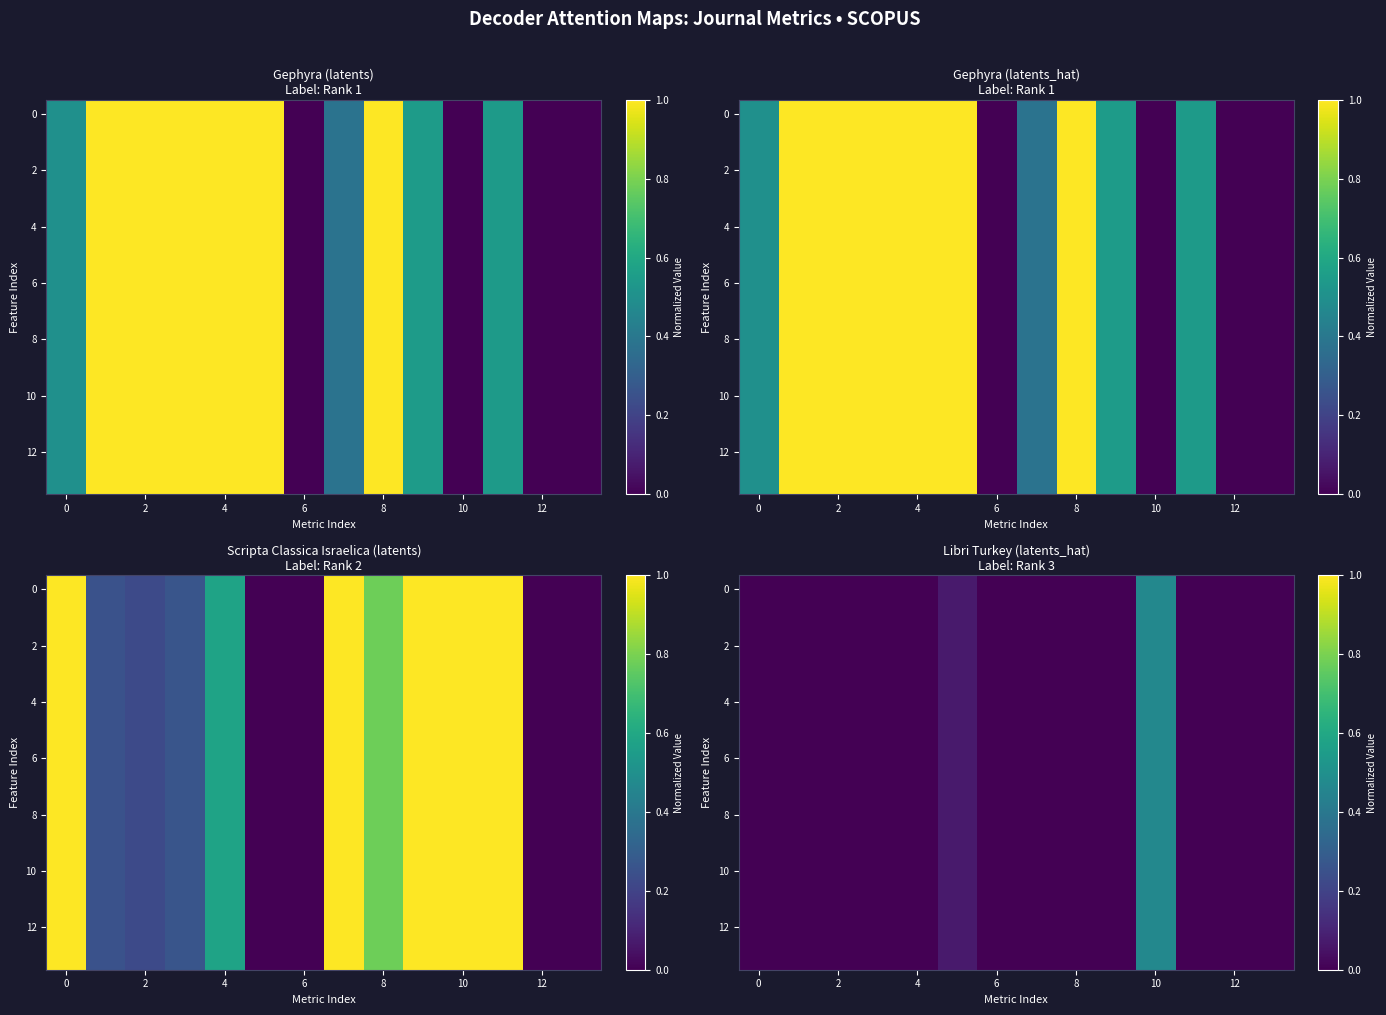

Which category has the highest value across all series?

10